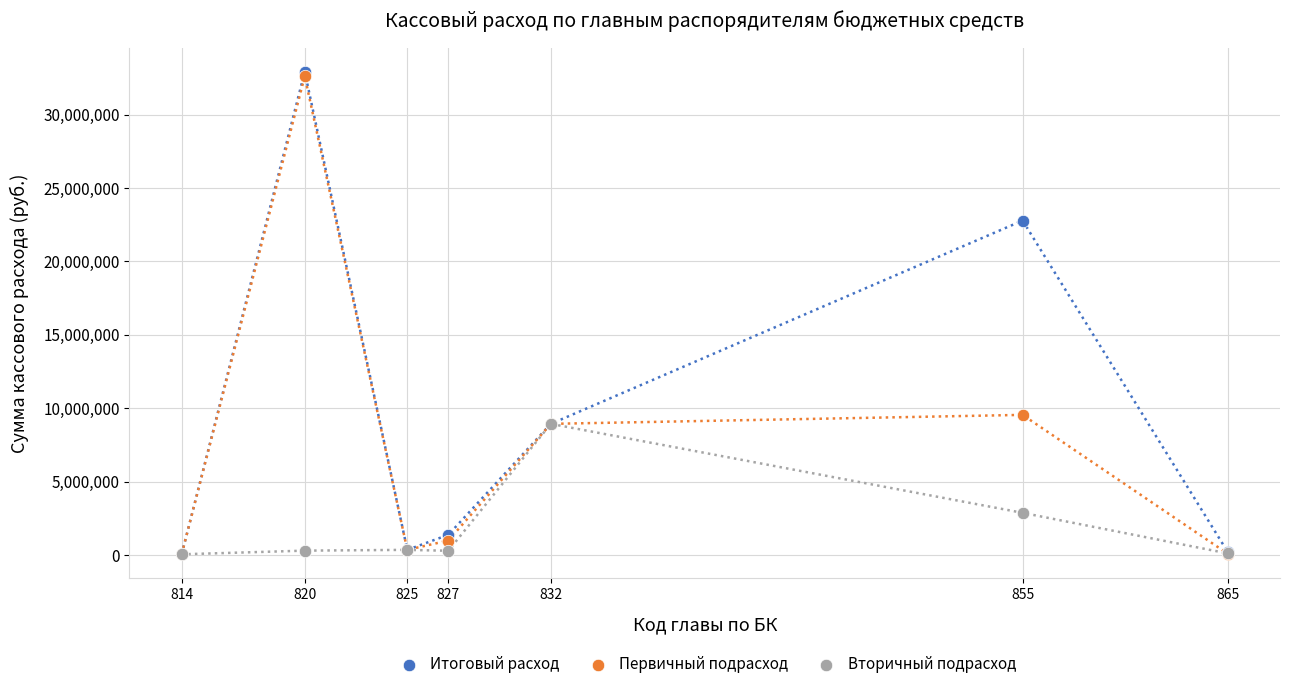

What are all the series names shown in the legend?

Итоговый расход, Первичный подрасход, Вторичный подрасход